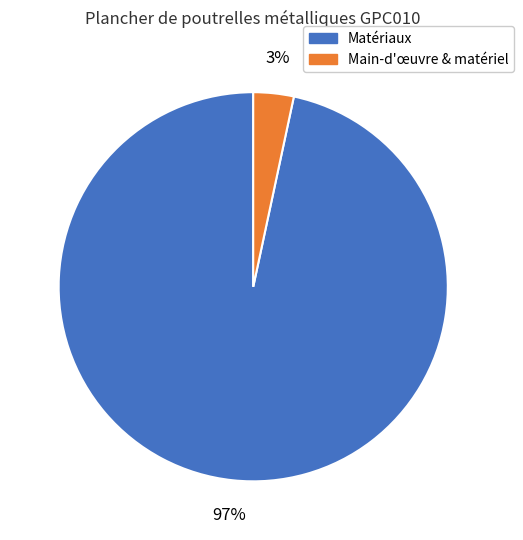

What is the largest slice in the pie chart?

Matériaux